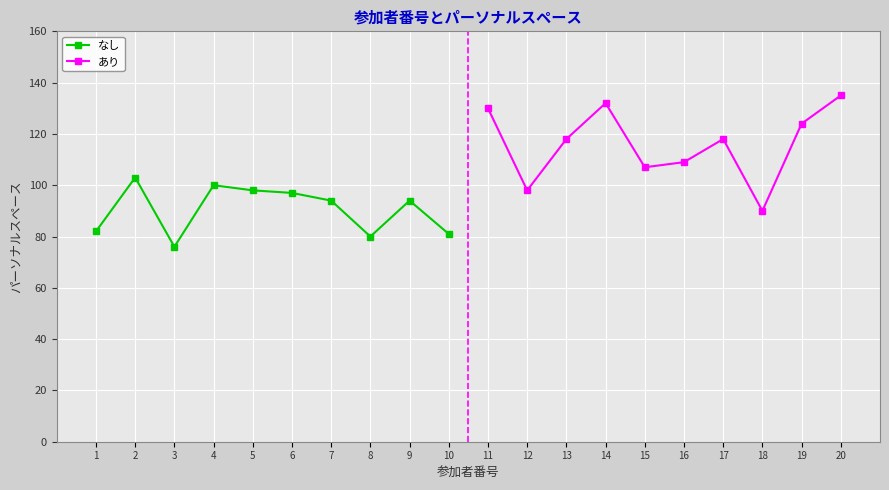

What is the smallest value displayed?

76